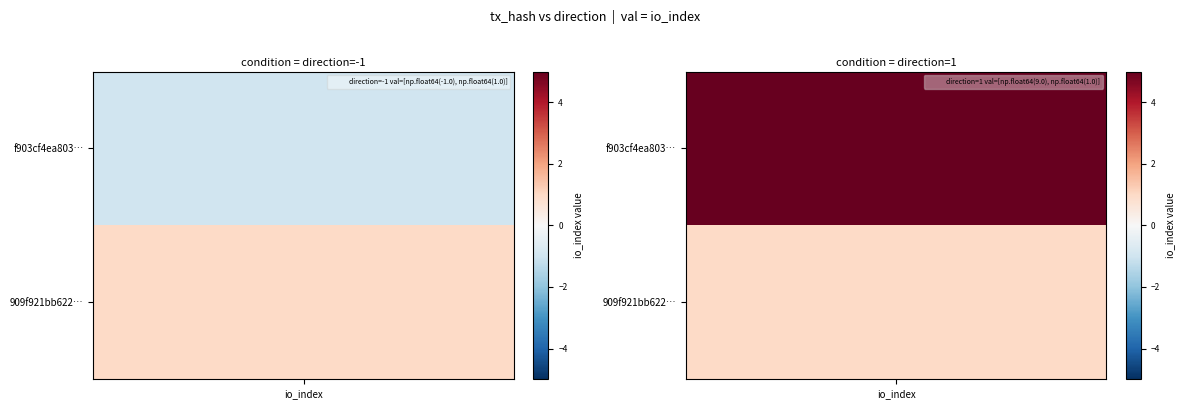

How many negative values does the f903cf4ea8031ce4505061fdb1cc76fc4739a6a series have?

1